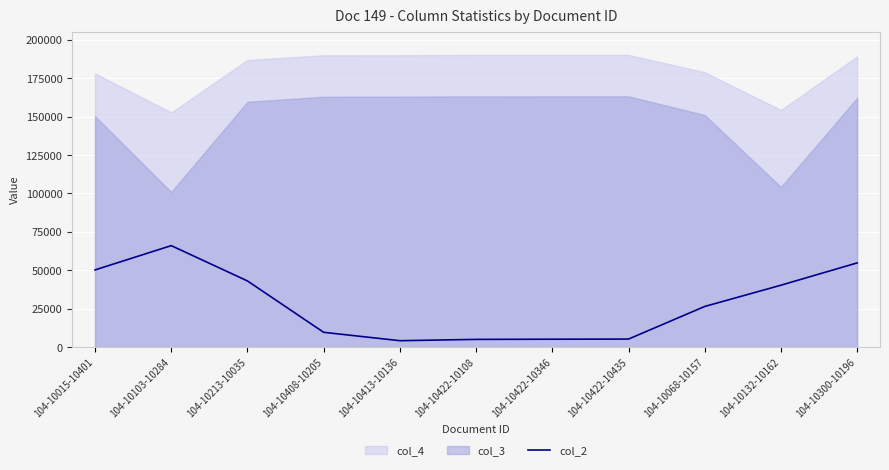

What is the difference between the values at 104-10422-10435 and 104-10413-10136?

1055